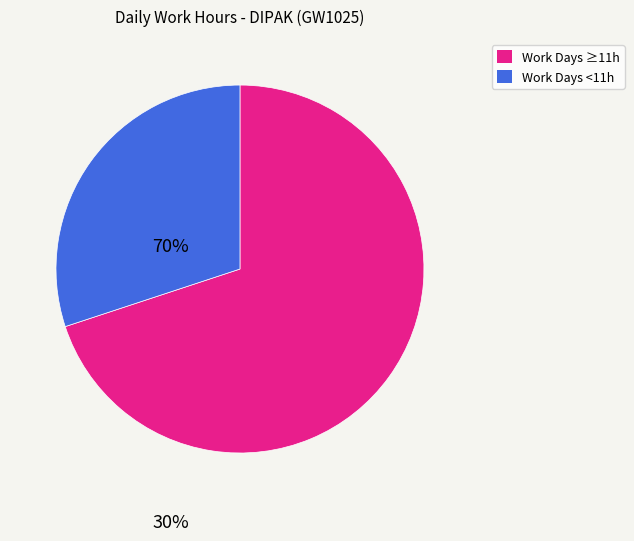

Does any single category account for the majority?

Yes